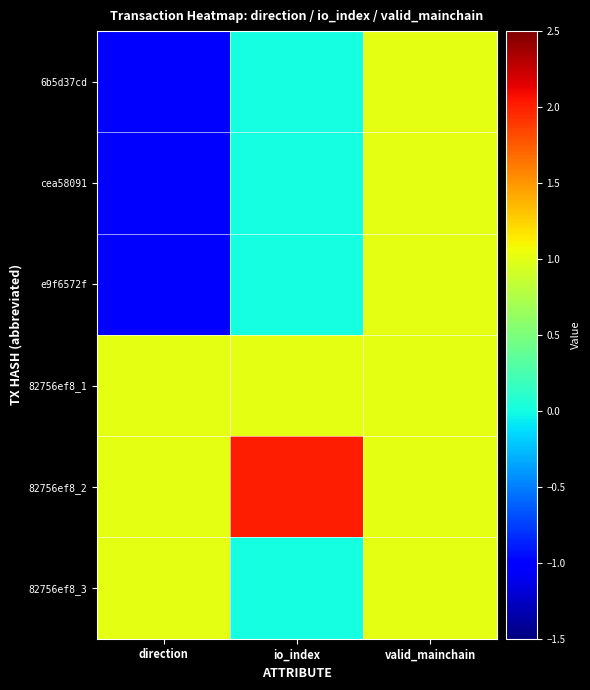

How many categories are shown in the chart?

3